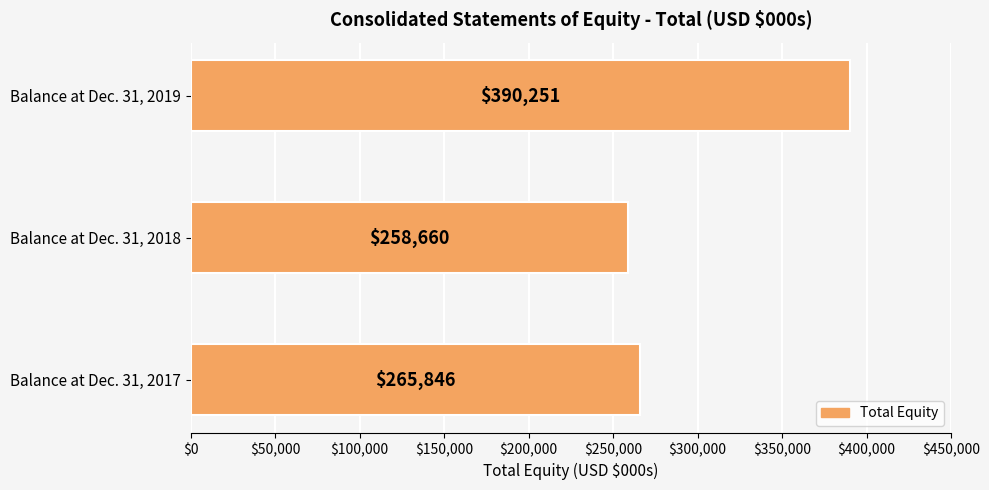

List the labels in order of value, smallest first.

Balance at Dec. 31, 2018, Balance at Dec. 31, 2017, Balance at Dec. 31, 2019